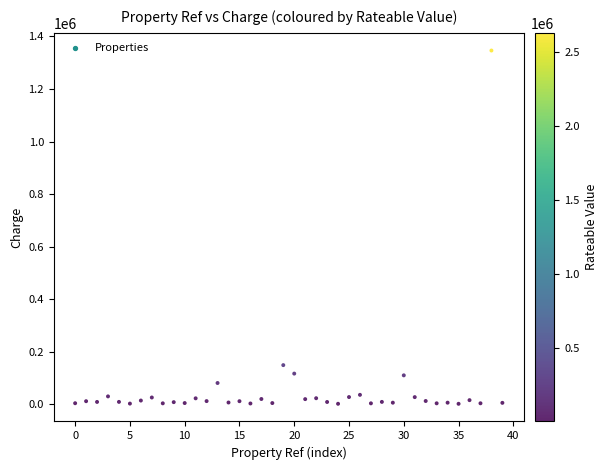

What Y value in the scatter plot is closest to 673891?

148480.0